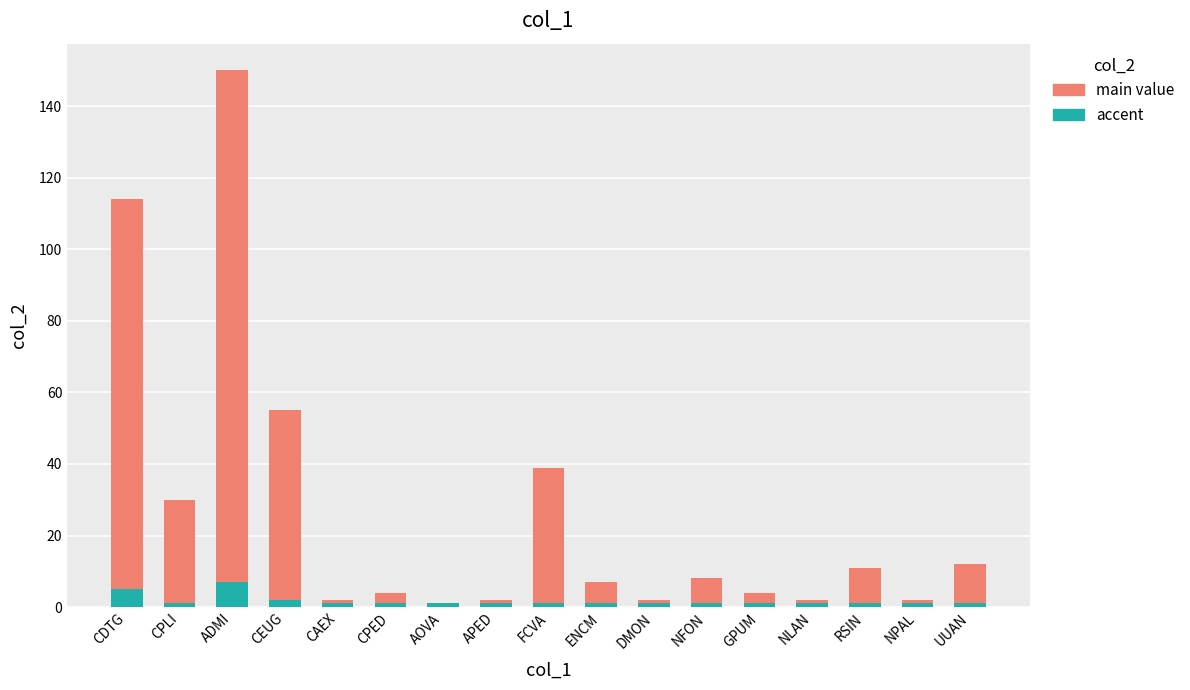

What is the sum of all col_2 values?

445